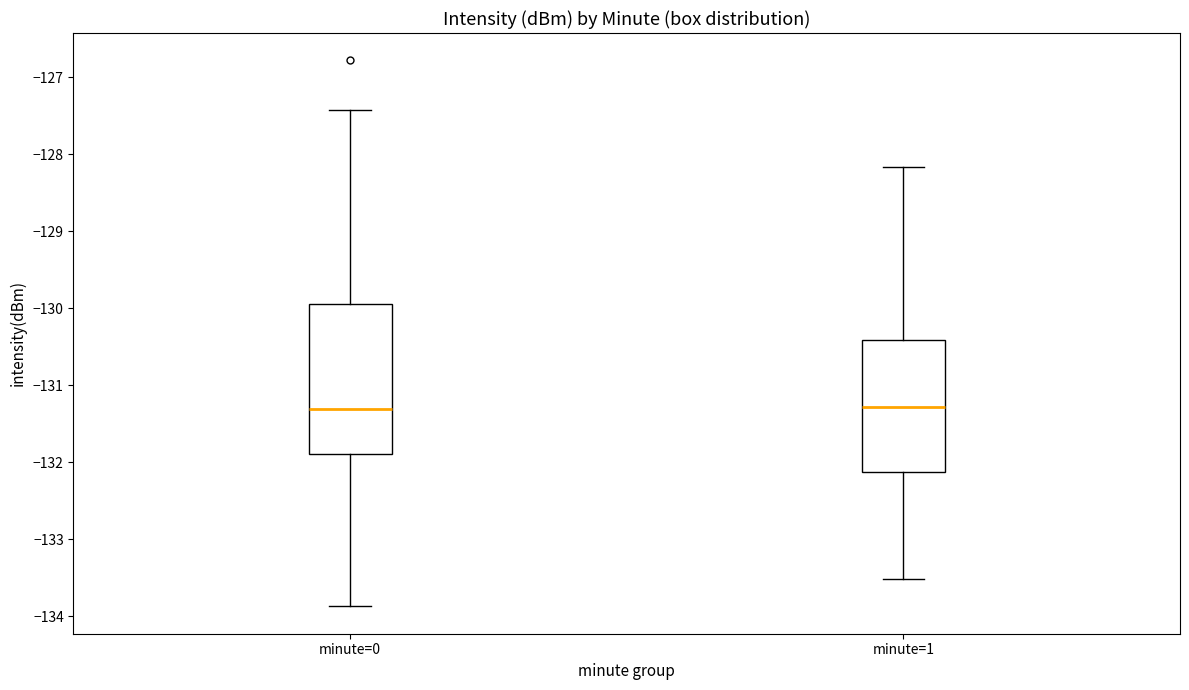

Comparing the boxes themselves (not the whiskers), which one is the tallest?

minute=0